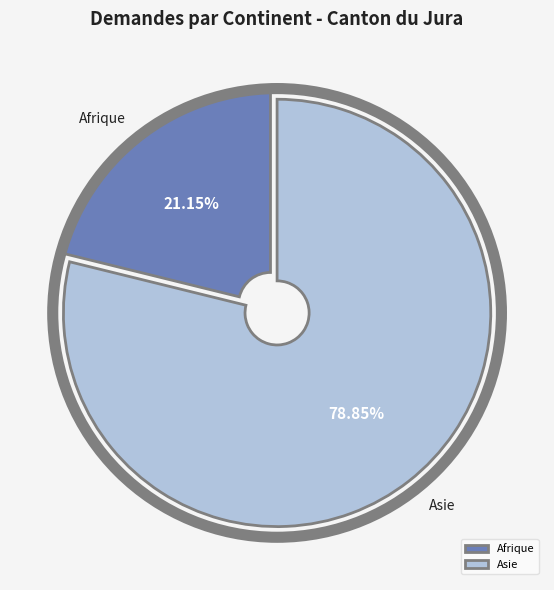

To the nearest percent, what is the average slice percentage?

50%